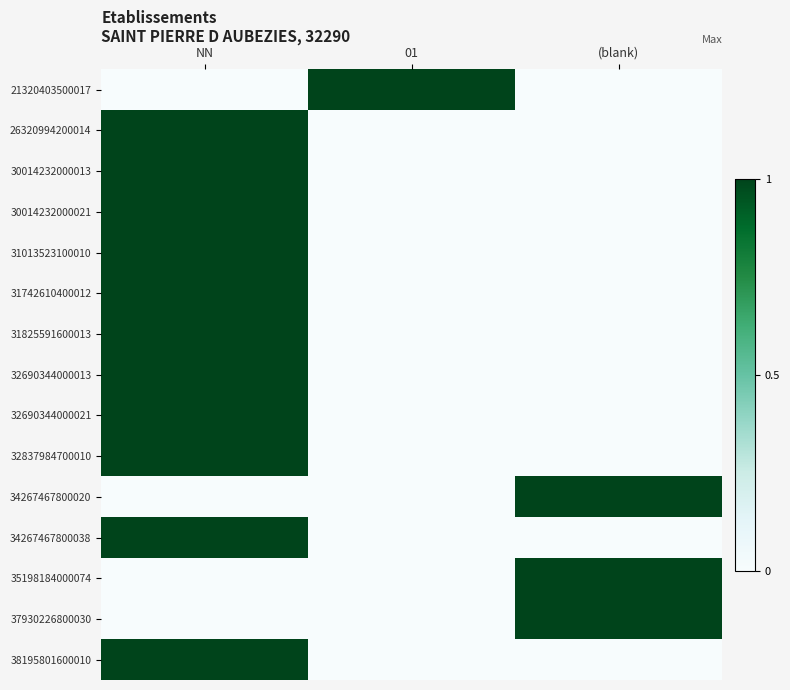

Reading left to right, extract all data points from this chart.

21320403500017: NN=0	01=1	(blank)=0
26320994200014: NN=1	01=0	(blank)=0
30014232000013: NN=1	01=0	(blank)=0
30014232000021: NN=1	01=0	(blank)=0
31013523100010: NN=1	01=0	(blank)=0
31742610400012: NN=1	01=0	(blank)=0
31825591600013: NN=1	01=0	(blank)=0
32690344000013: NN=1	01=0	(blank)=0
32690344000021: NN=1	01=0	(blank)=0
32837984700010: NN=1	01=0	(blank)=0
34267467800020: NN=0	01=0	(blank)=1
34267467800038: NN=1	01=0	(blank)=0
35198184000074: NN=0	01=0	(blank)=1
37930226800030: NN=0	01=0	(blank)=1
38195801600010: NN=1	01=0	(blank)=0